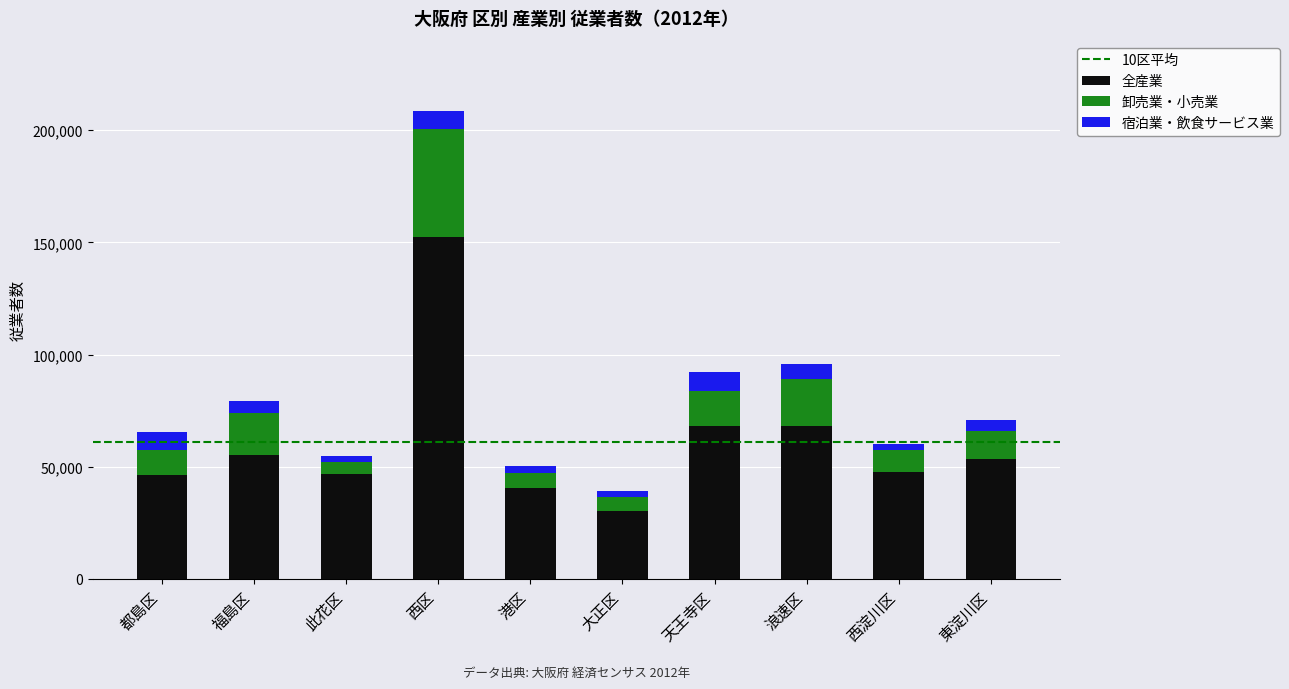

What is the difference between the second highest and second lowest values in the 全産業 series?

27917